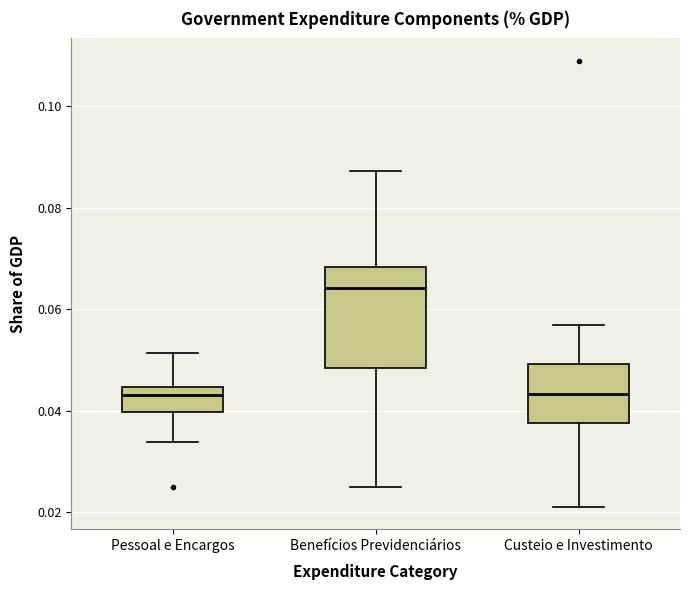

Reading left to right, transcribe this box plot: for each box, give where its median line is, the range the box spans, and where its two whiskers end, as read against the y-axis. The values are not printed on the chart, so give them approximately, as read against the axis.

Pessoal e Encargos: median 0.044 (just below the box's upper edge), box 0.040 to 0.044, whiskers 0.034 to 0.052
Benefícios Previdenciários: median 0.064, box 0.048 to 0.068, whiskers 0.024 to 0.088
Custeio e Investimento: median 0.044, box 0.038 to 0.050, whiskers 0.022 to 0.056